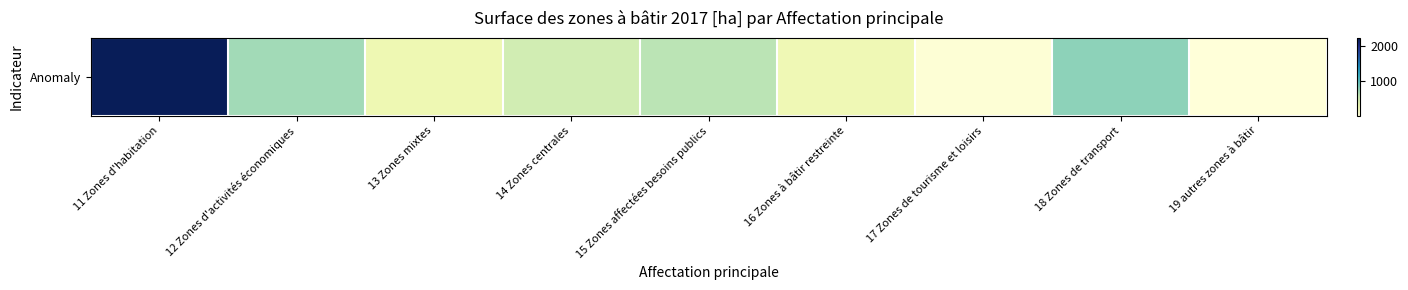

Is it true that the value at 14 Zones centrales is 505.2?

True